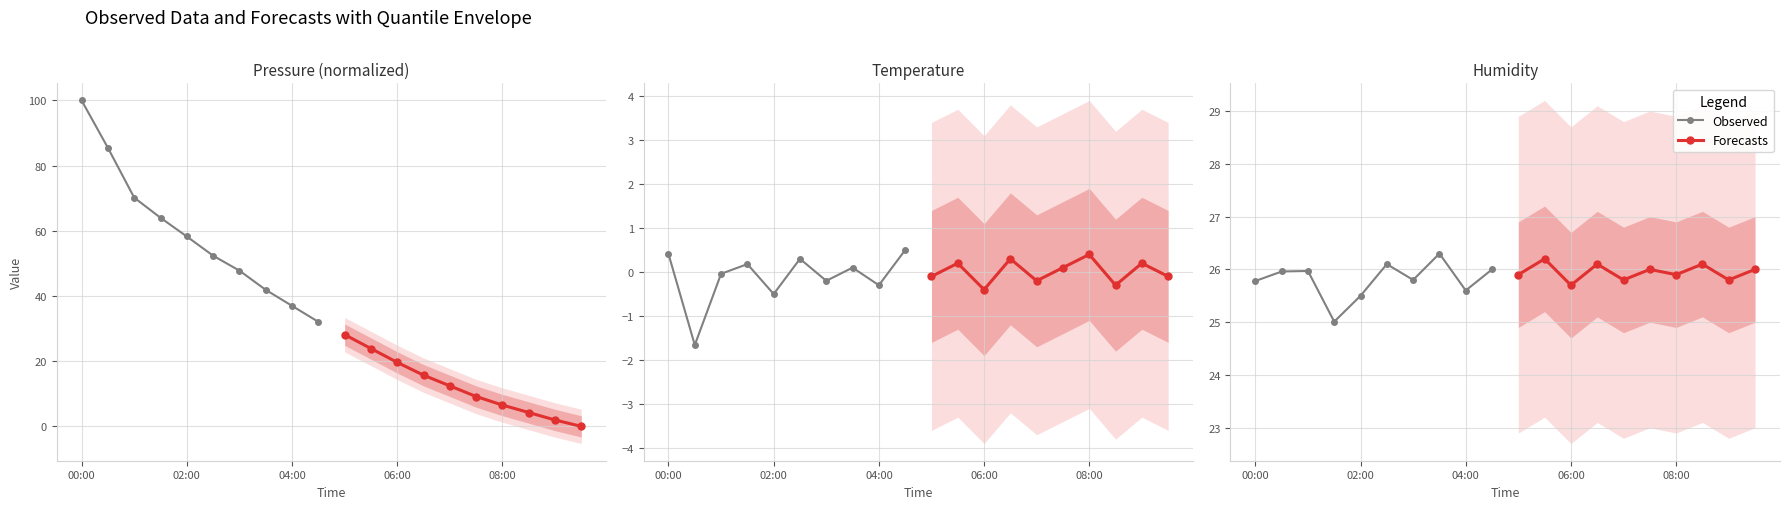

What are all the series names shown in the legend?

Observed, Forecasts